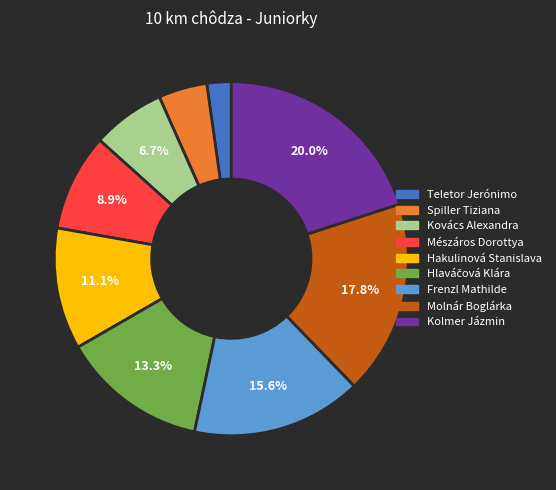

Is there any slice that represents more than half of the pie?

No